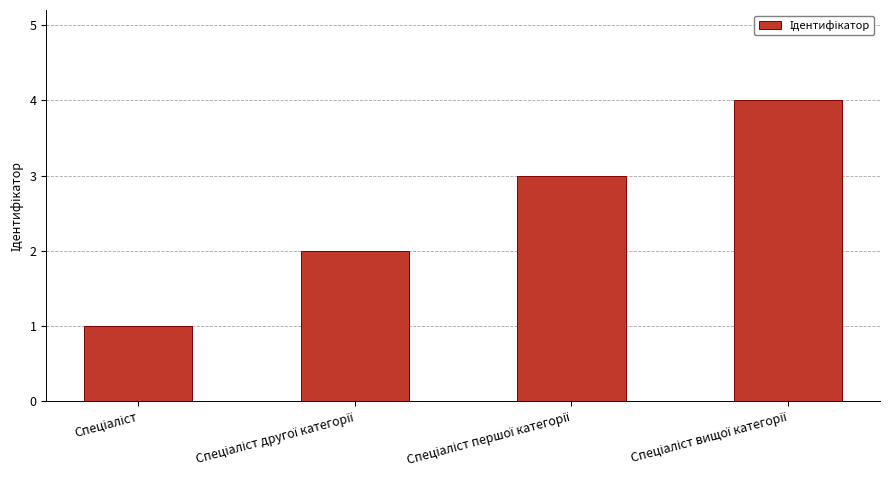

What is the greatest value displayed?

4